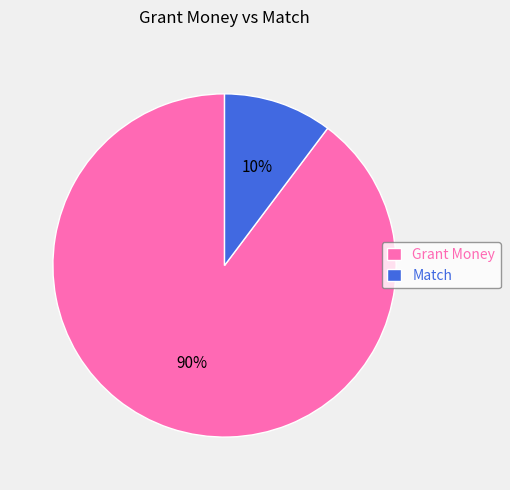

How many segments does this pie chart have?

2